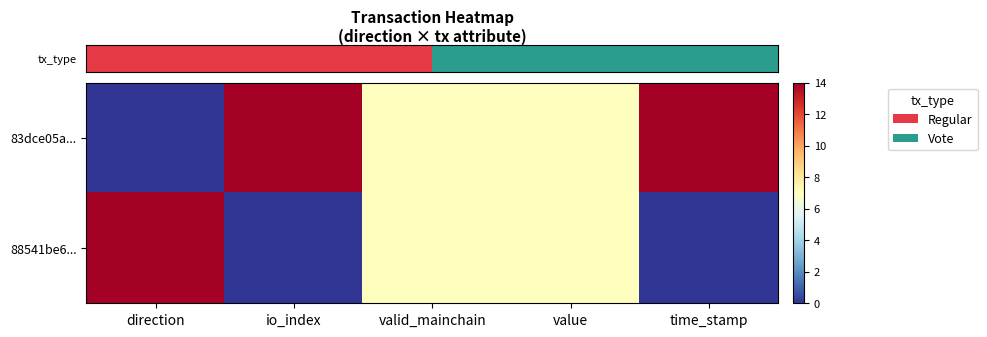

Which series has the largest total across all categories?

row_0